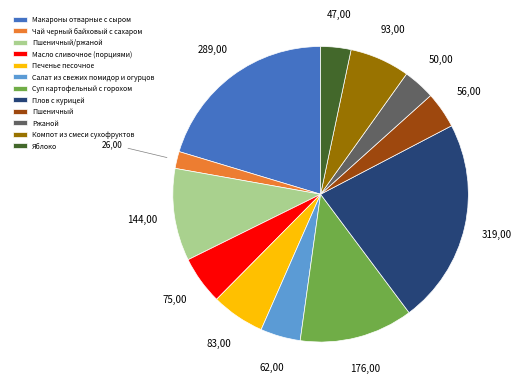

Which category has the biggest portion of the pie?

Плов с курицей